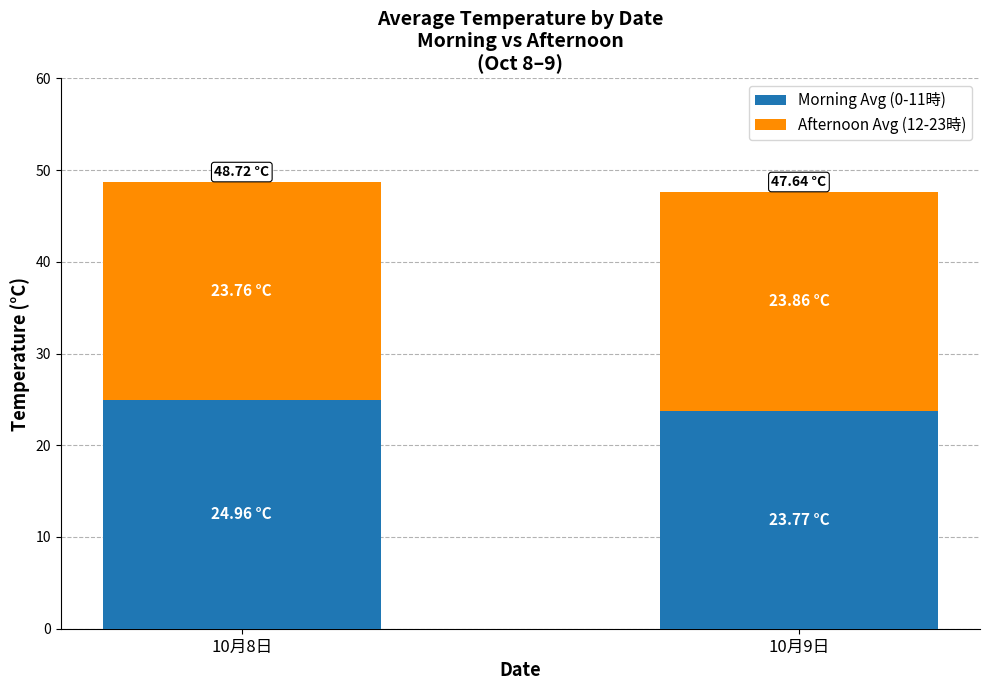

What is the total value across all series at 10月8日?

48.7